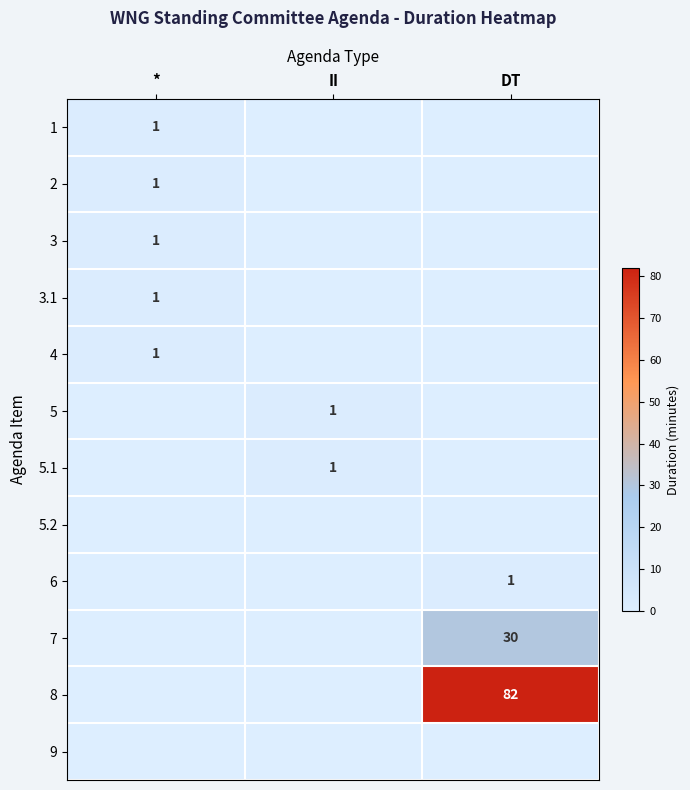

The 5.1 series shows 0 at II. True or false?

False